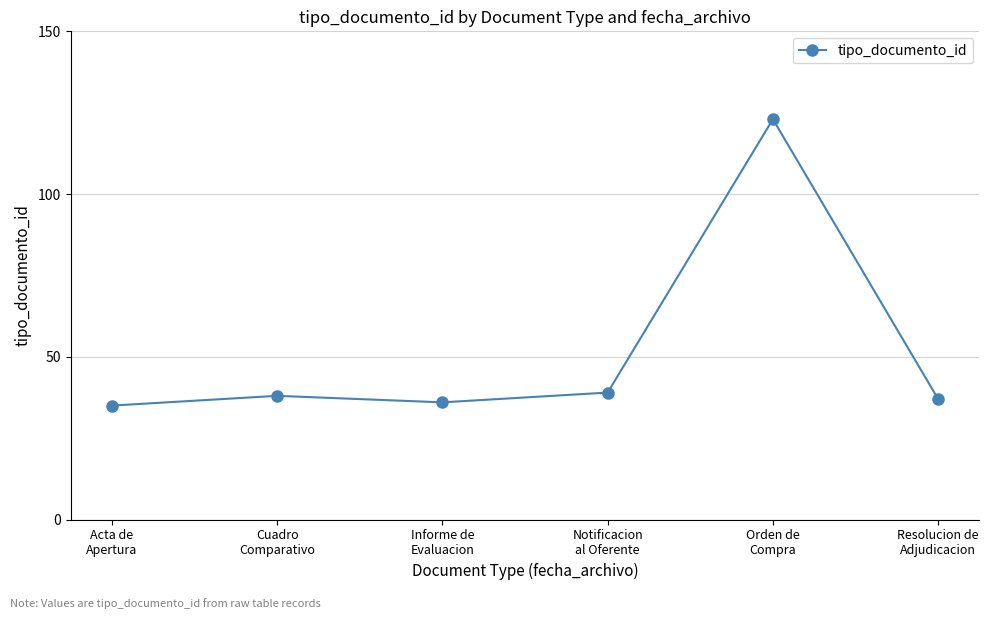

What is the value of the 5th point from the left?

123